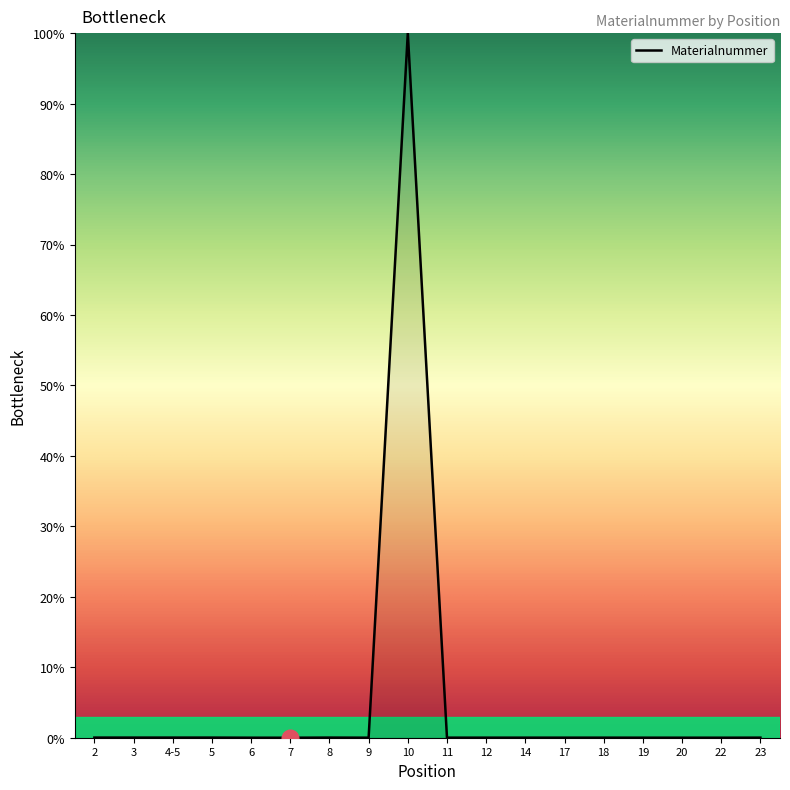

What position from the left is 10?

9